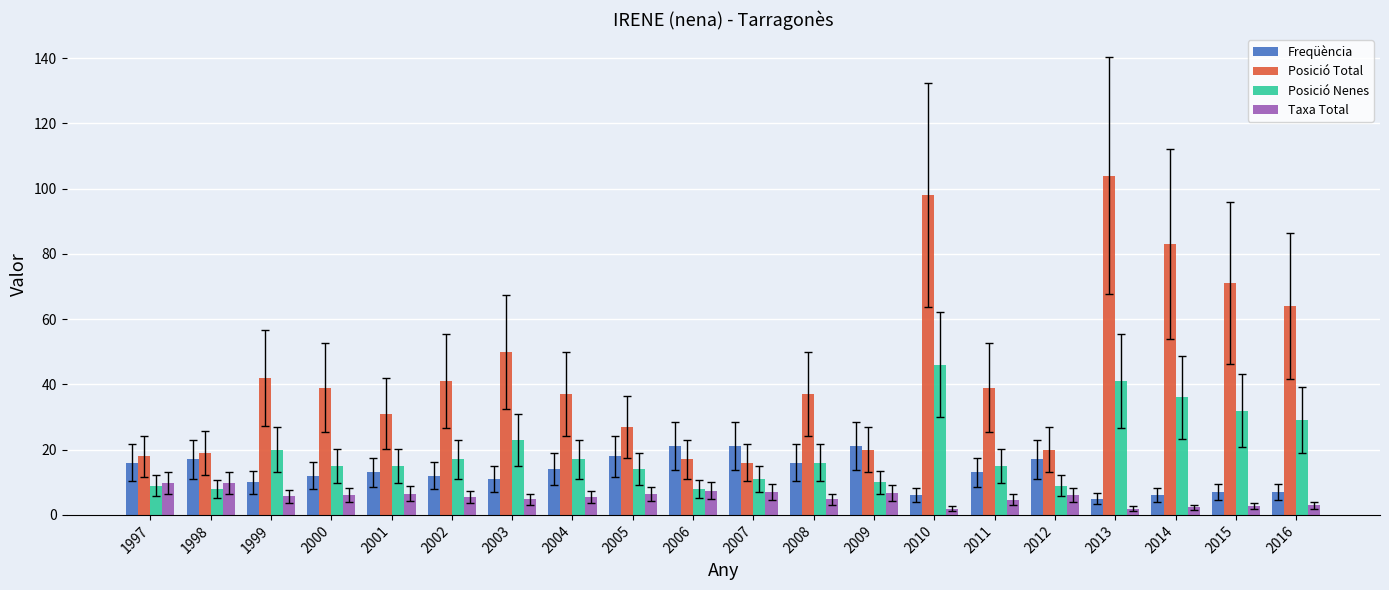

The Taxa Total series shows 2.0 at 2001. True or false?

False